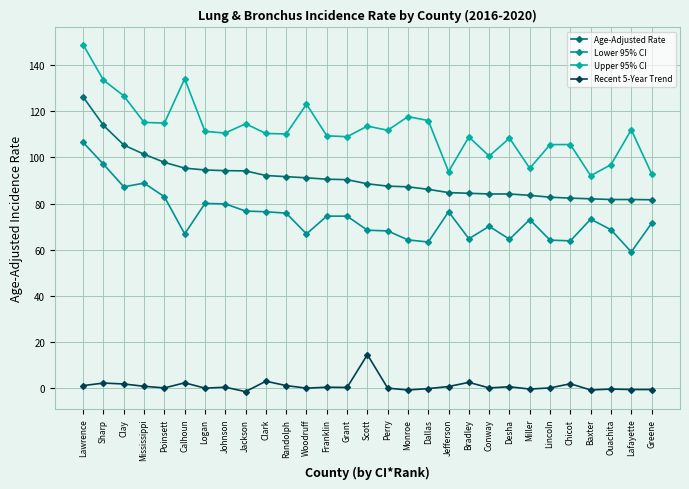

Count the number of data series in this chart.

4